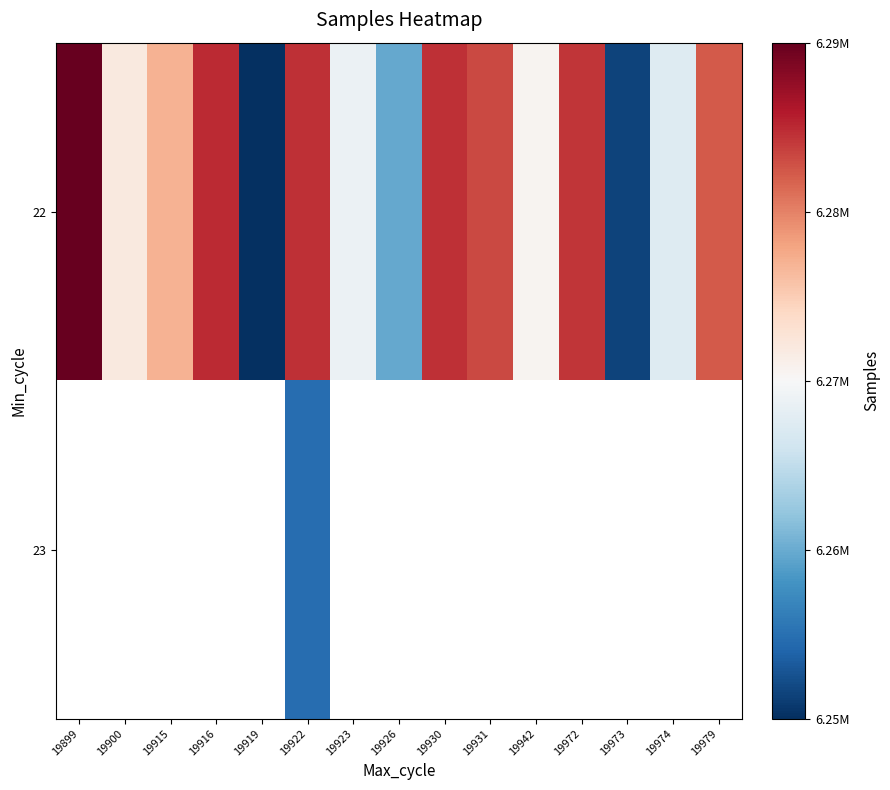

At which category does the chart reach its peak across all series?

19899